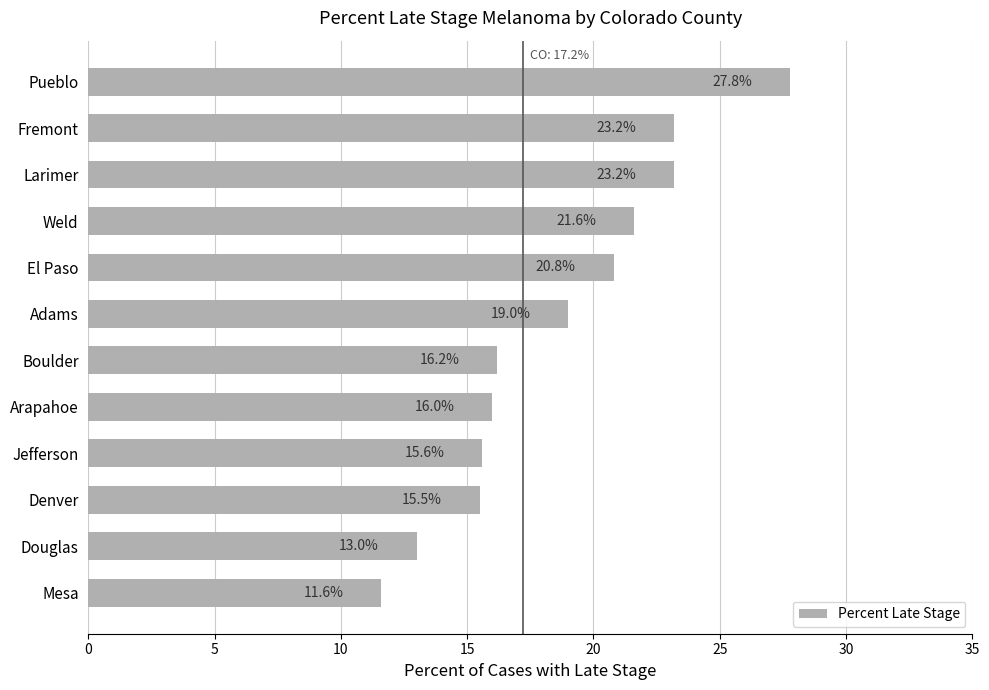

What value does the data have at Pueblo?

27.8